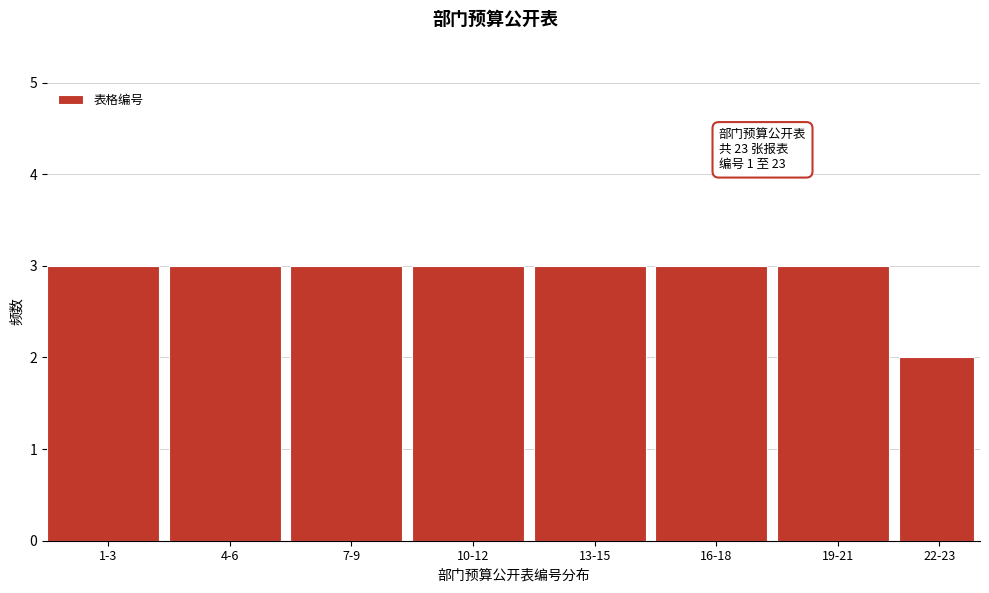

Reading right to left, list all the values displayed in this chart.

2	3	3	3	3	3	3	3